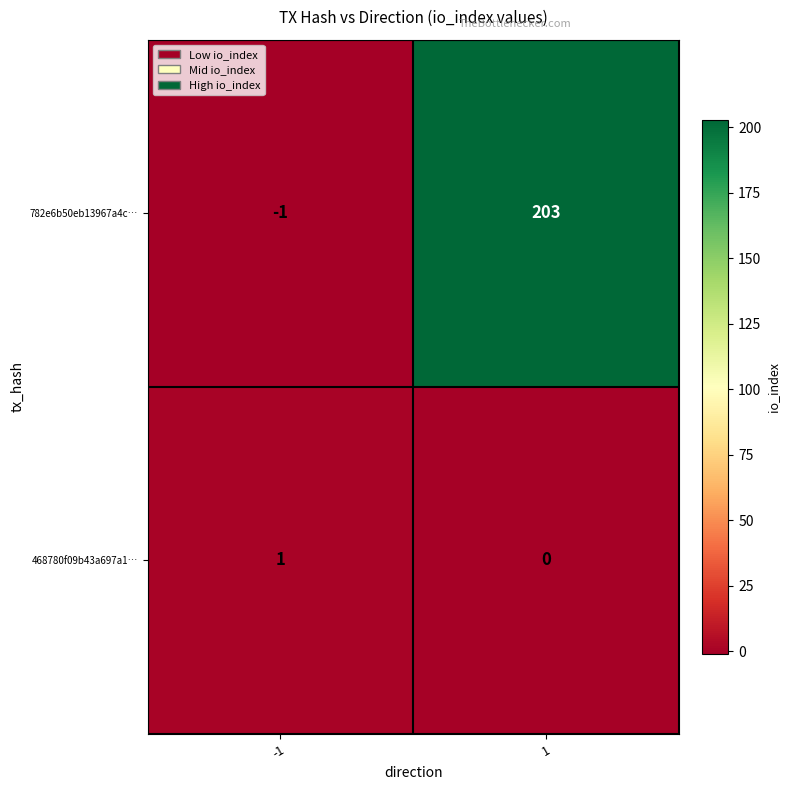

How many data points in 782e6b50eb13967a4c… are less than 203?

1